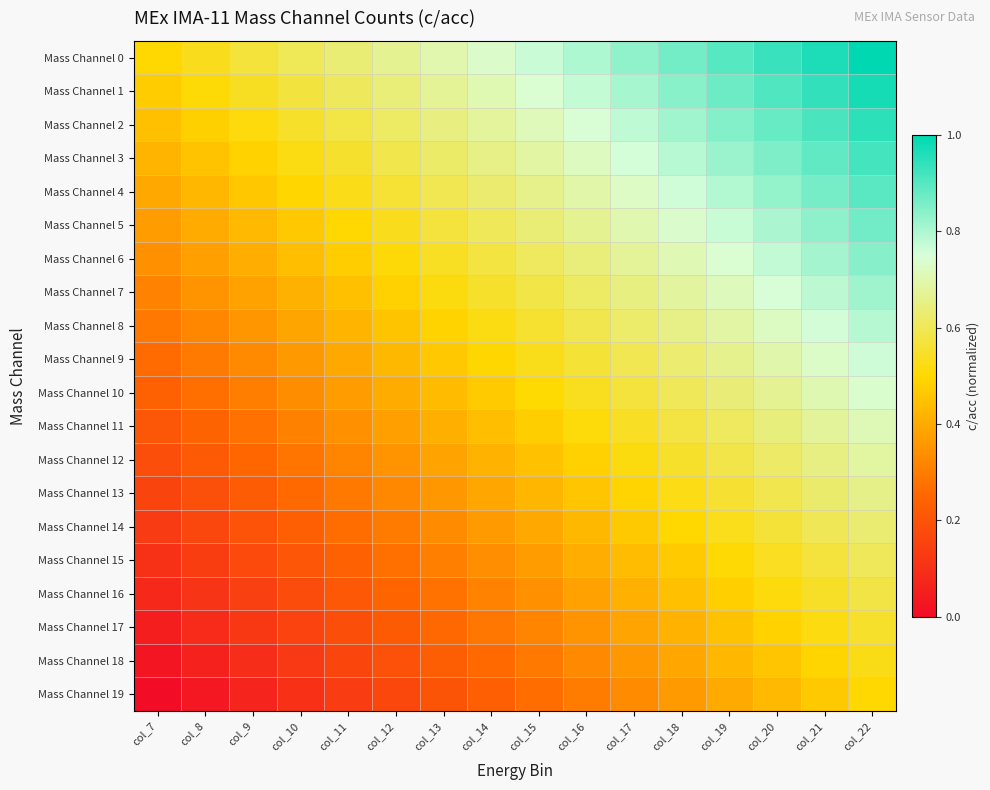

Rank the series by their maximum value, from highest to lowest.

Mass Channel 0, Mass Channel 1, Mass Channel 2, Mass Channel 3, Mass Channel 4, Mass Channel 5, Mass Channel 6, Mass Channel 7, Mass Channel 8, Mass Channel 9, Mass Channel 10, Mass Channel 11, Mass Channel 12, Mass Channel 13, Mass Channel 14, Mass Channel 15, Mass Channel 16, Mass Channel 17, Mass Channel 18, Mass Channel 19